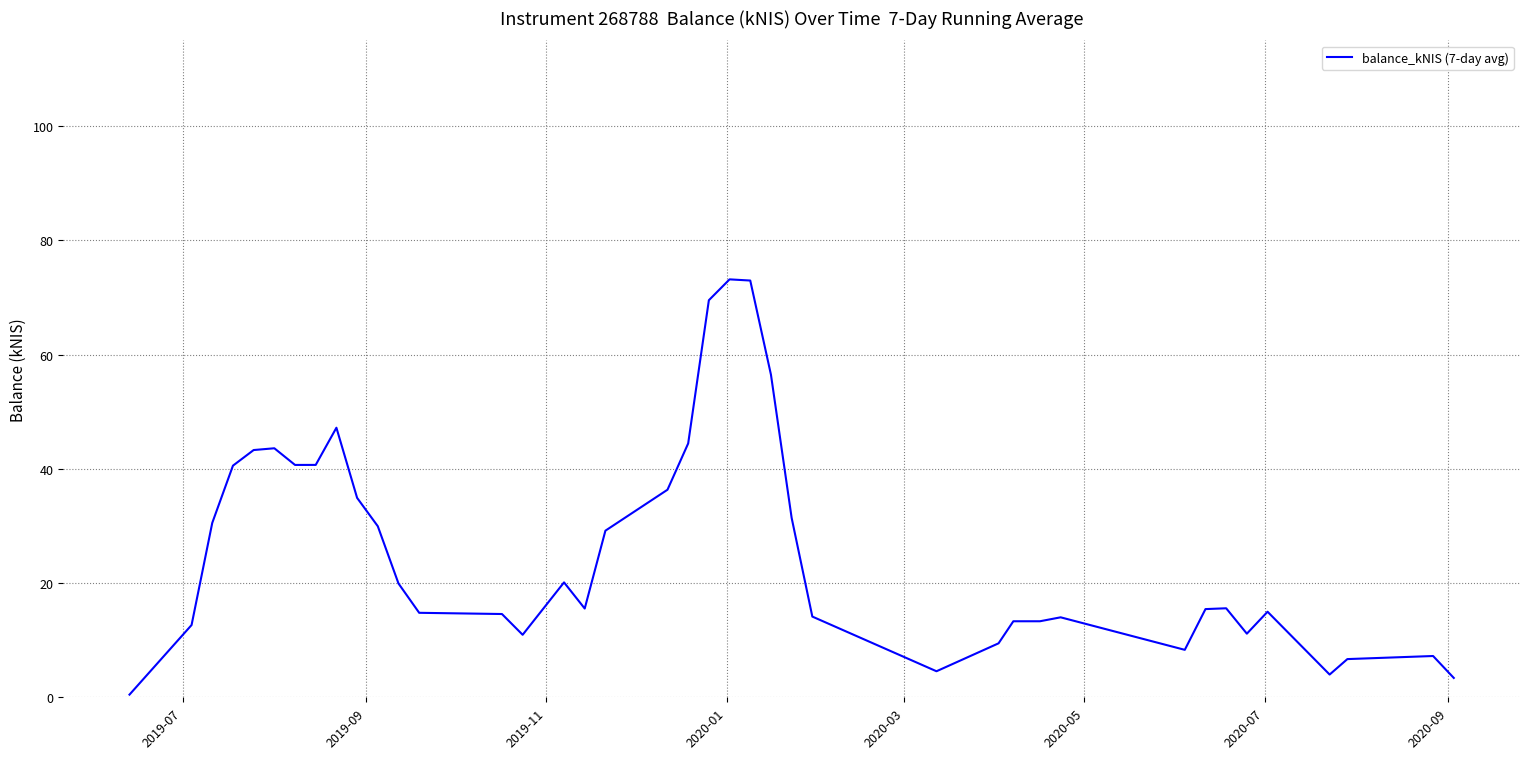

What is the difference between the maximum and minimum values?

72.7